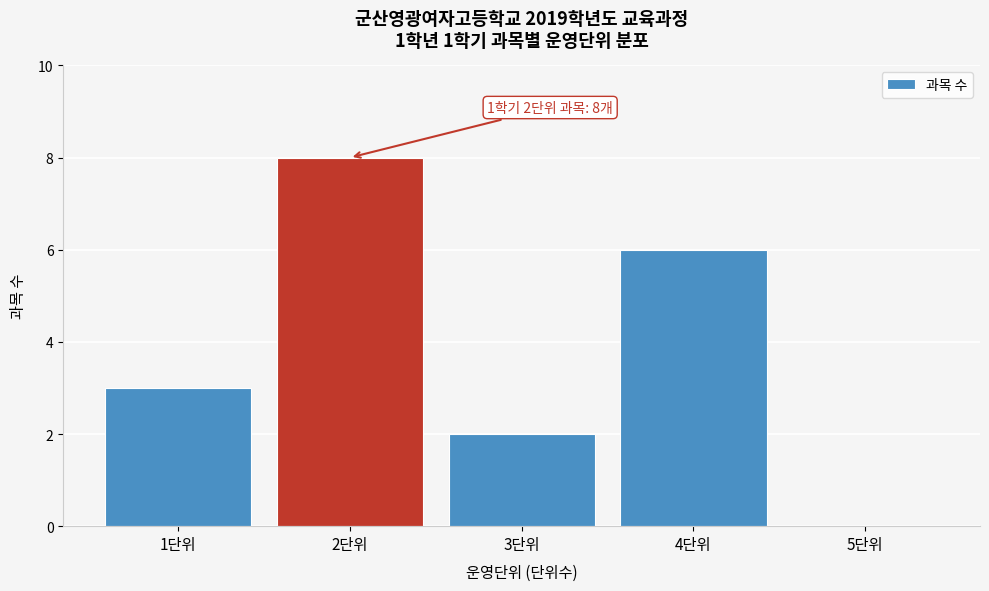

Reading left to right, transcribe all the data shown in this chart.

1단위=3	2단위=8	3단위=2	4단위=6	5단위=0